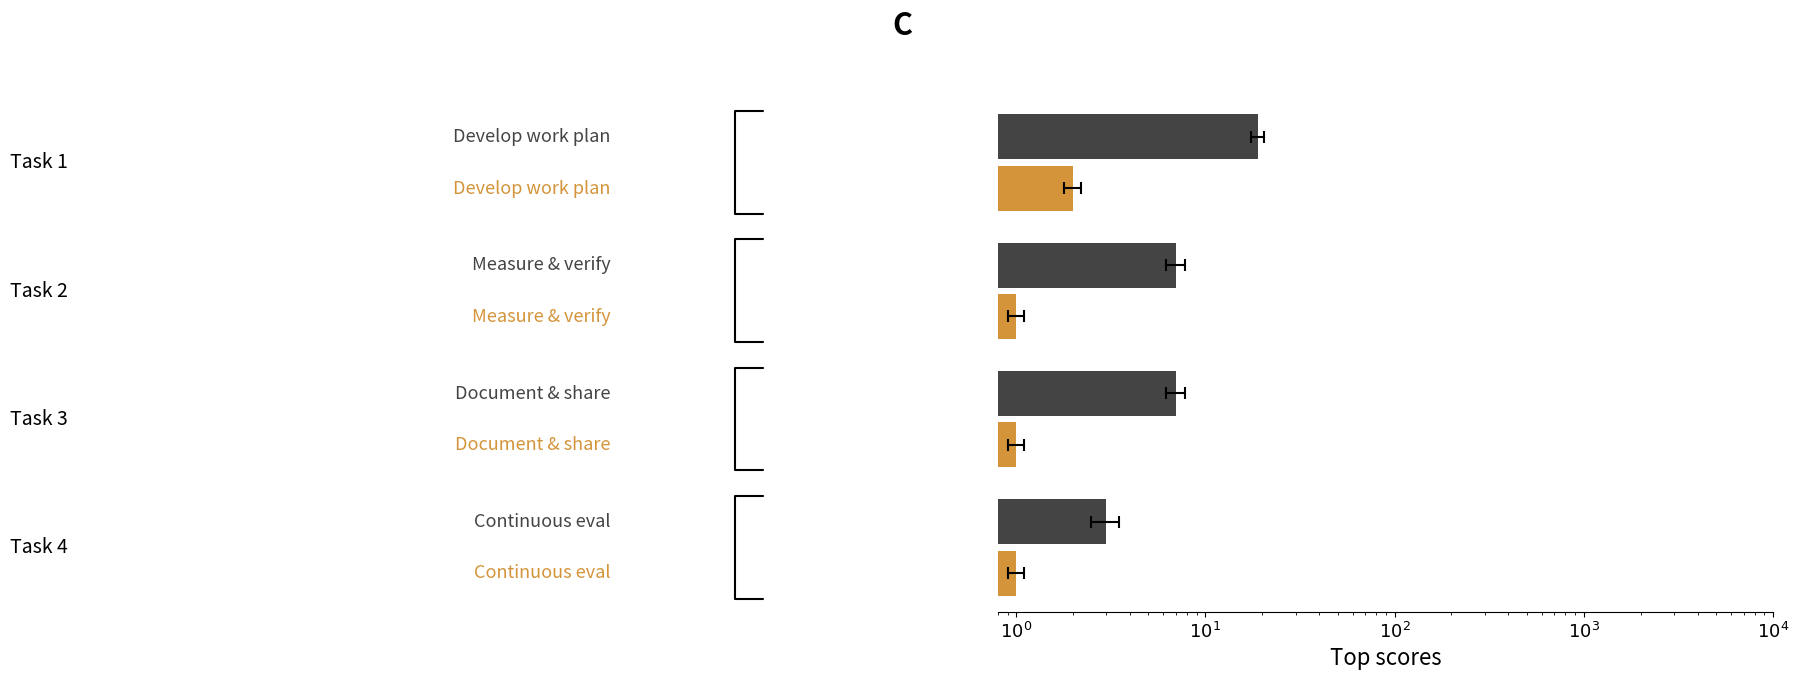

Does the chart contain any negative values?

No